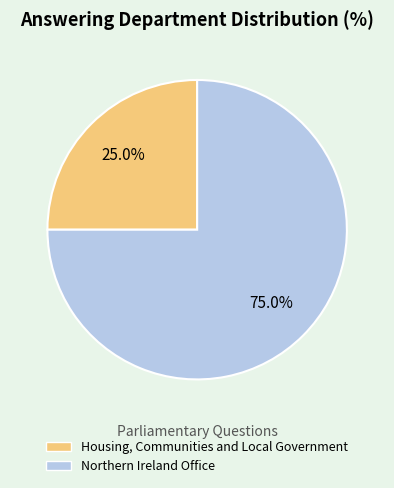

What percentage is the Northern Ireland Office slice, to the nearest percent?

75%